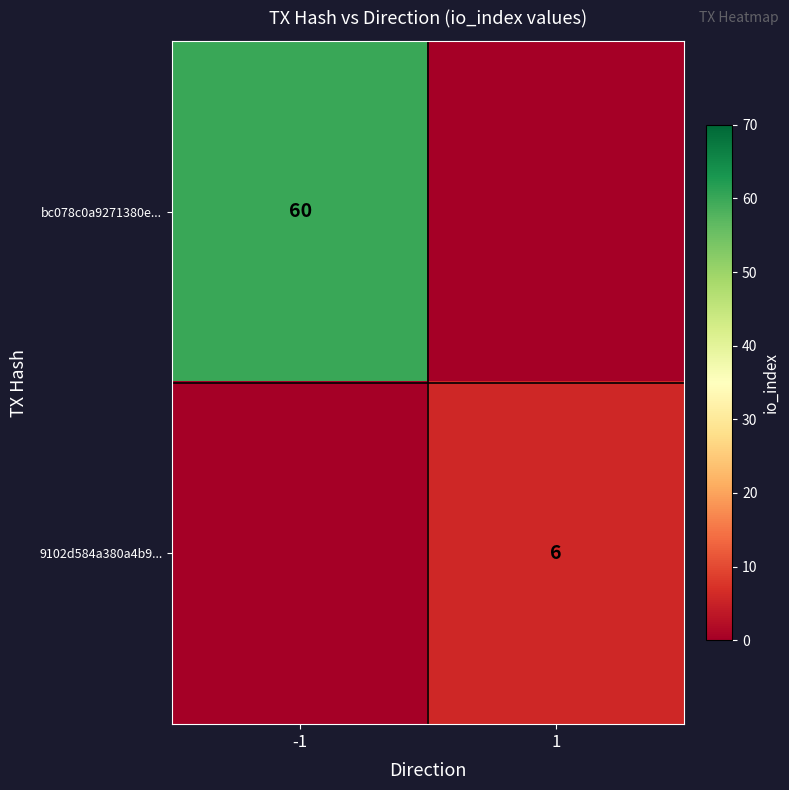

What is the total value across all series at -1?

60